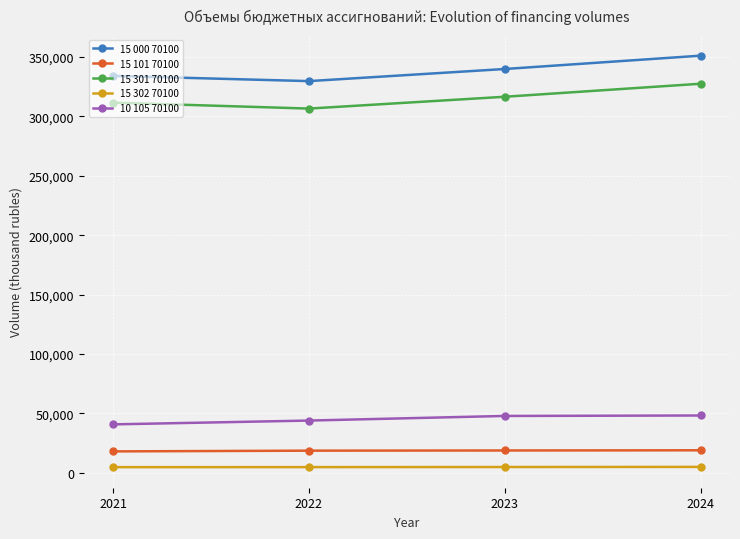

At which label does 10 105 70100 first exceed 47742?

2023